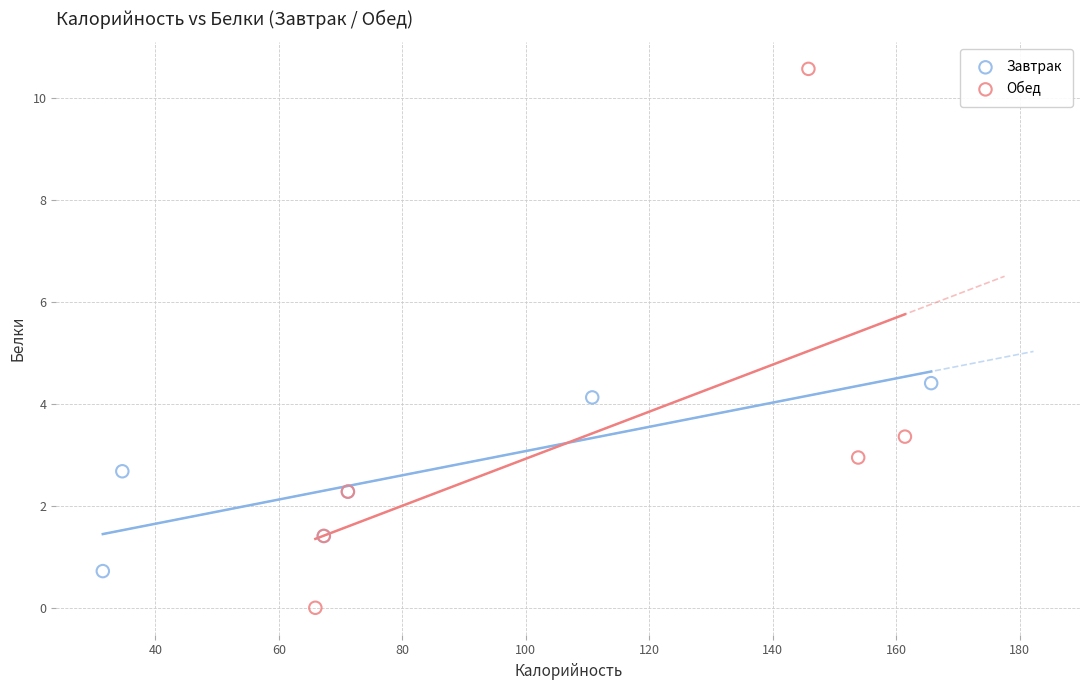

What are all the series names shown in the legend?

Завтрак, Обед